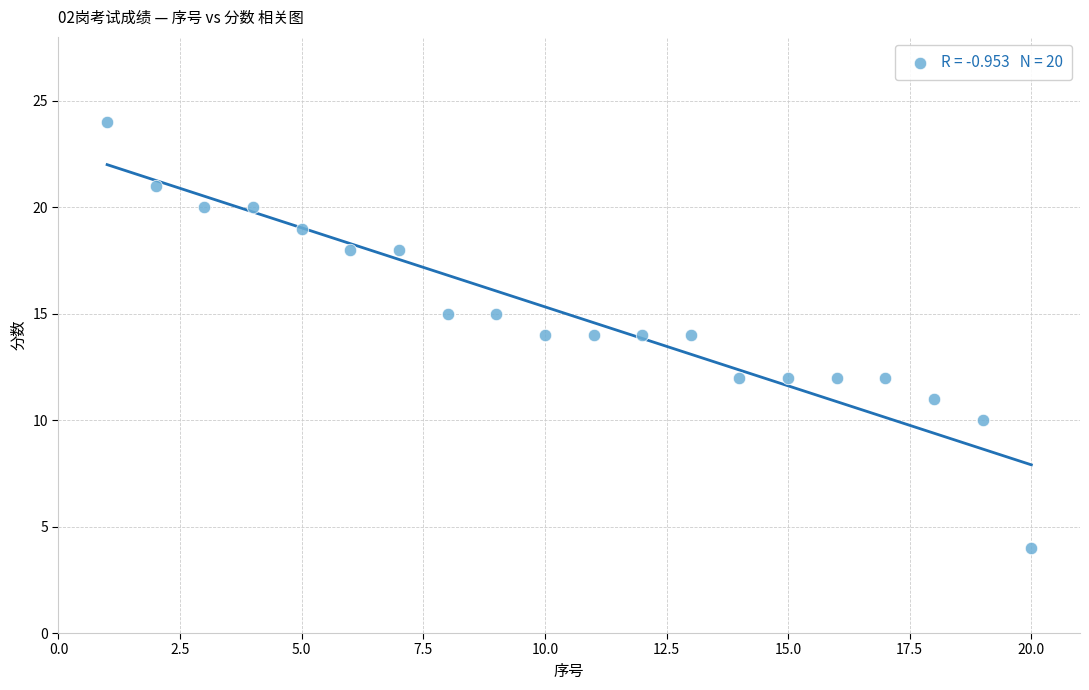

What is the range of Y values (max minus min)?

20